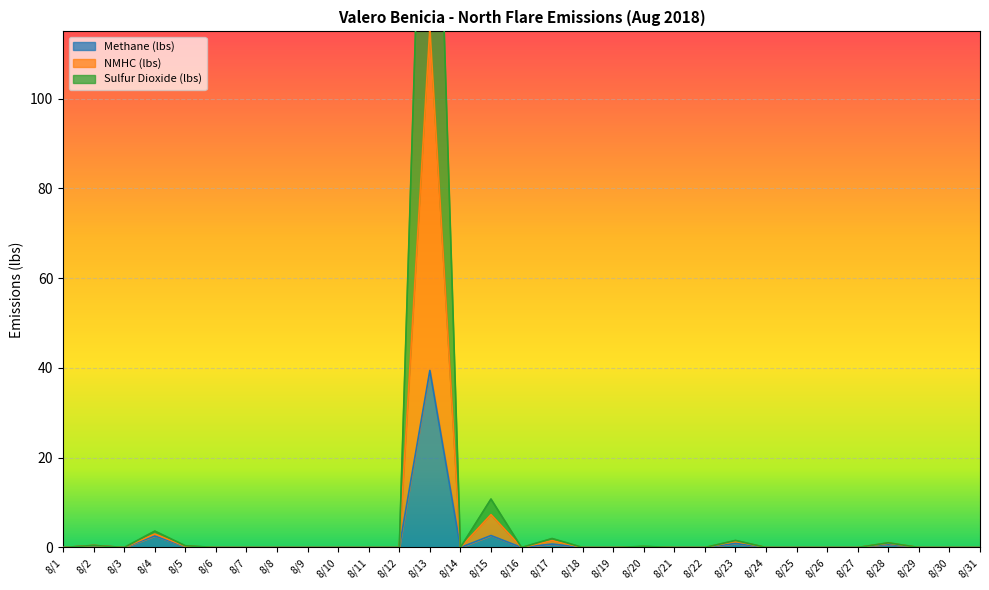

Count the number of categories in the chart.

31